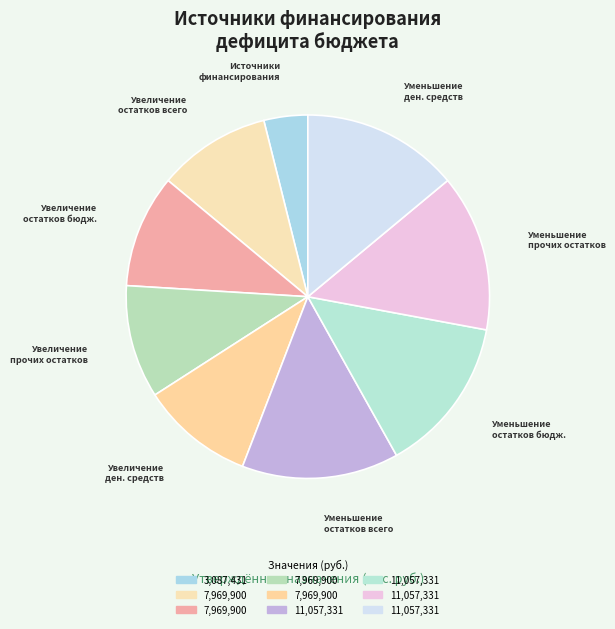

Count the number of slices in the pie.

9